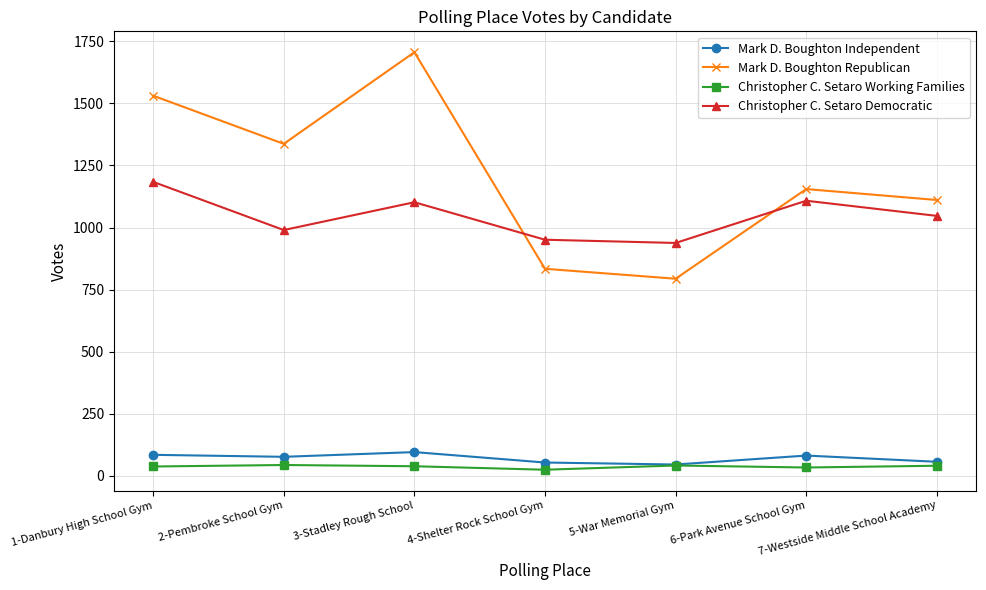

What is the value of the Christopher C. Setaro Democratic point at the 2nd from the left?

990